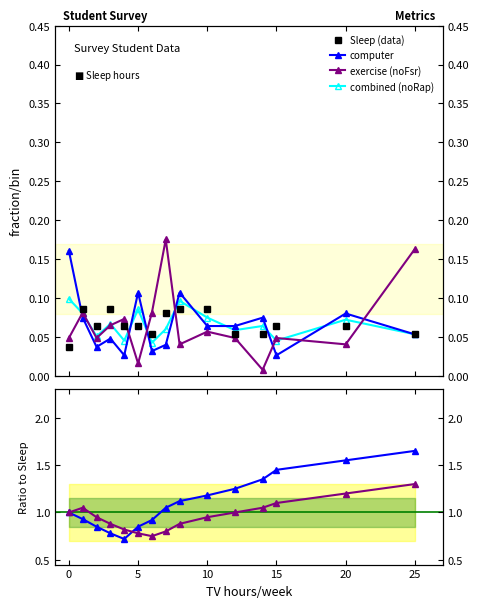

At how many categories does at least one series exceed 0?

15